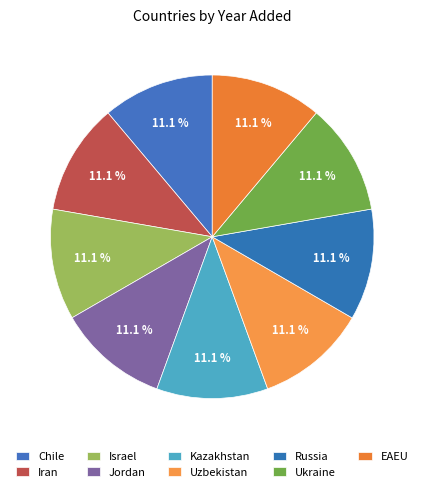

Which has a higher value, Iran or Kazakhstan?

Iran